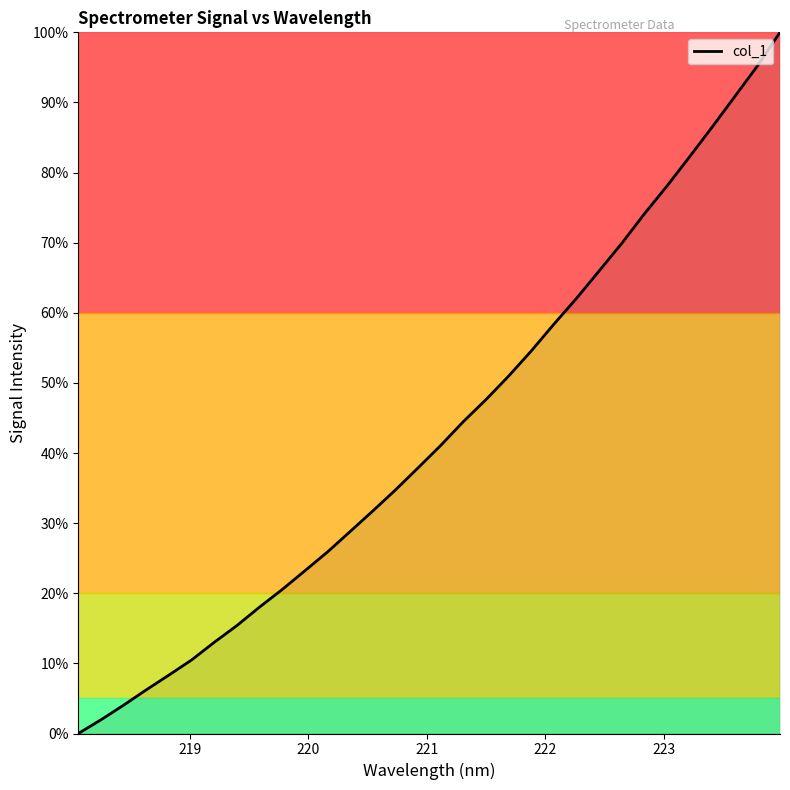

What is the maximum value shown in the chart?

100.0